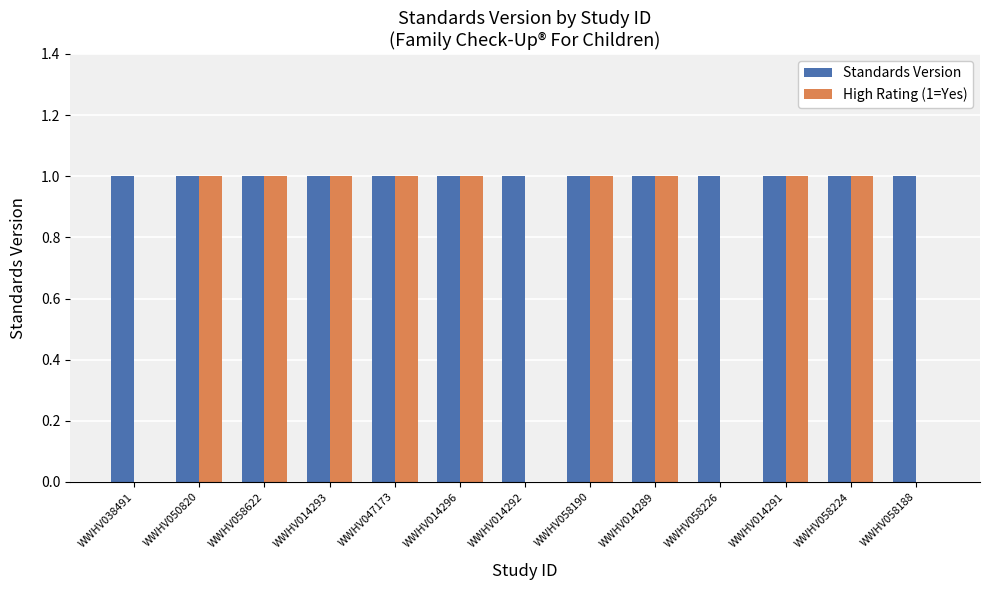

How many categories are shown in the chart?

13